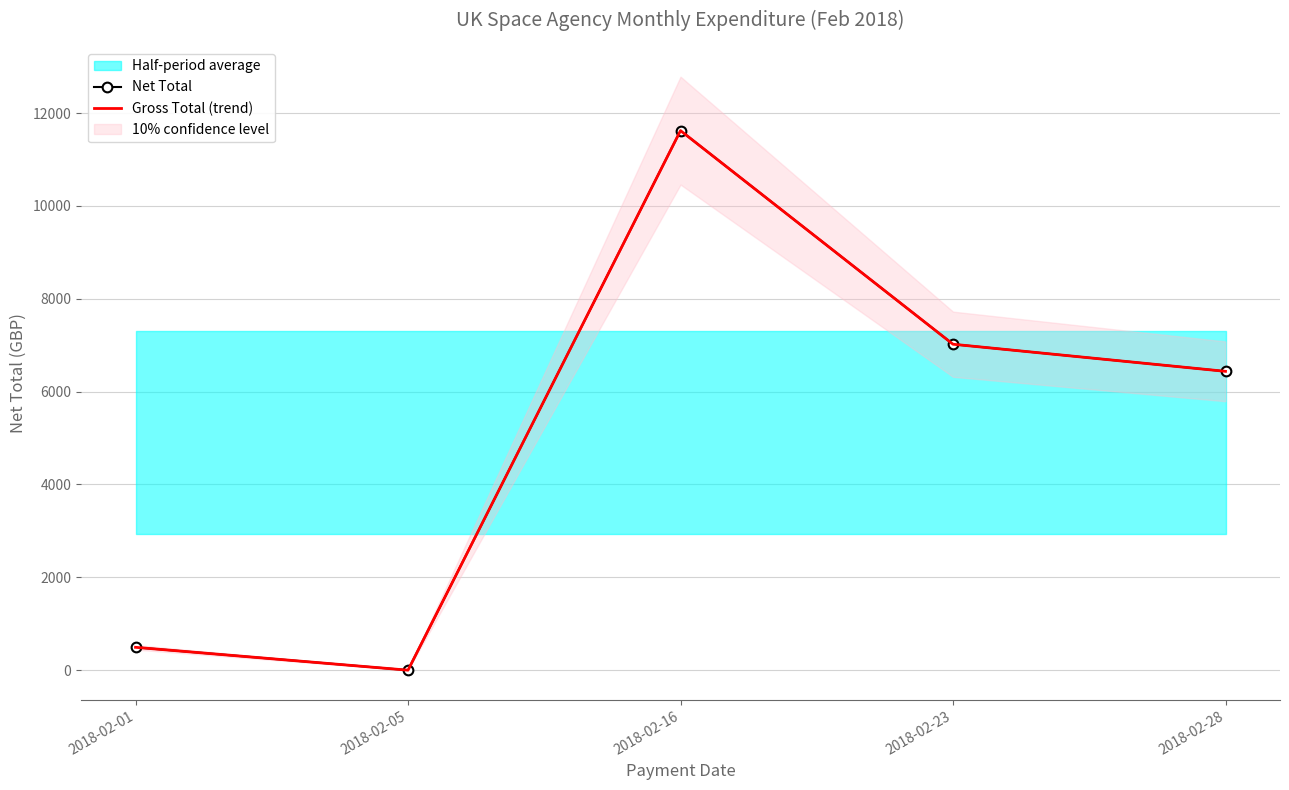

What is the sum of the Net Total values at 2018-02-05 and 2018-02-16?

11621.6